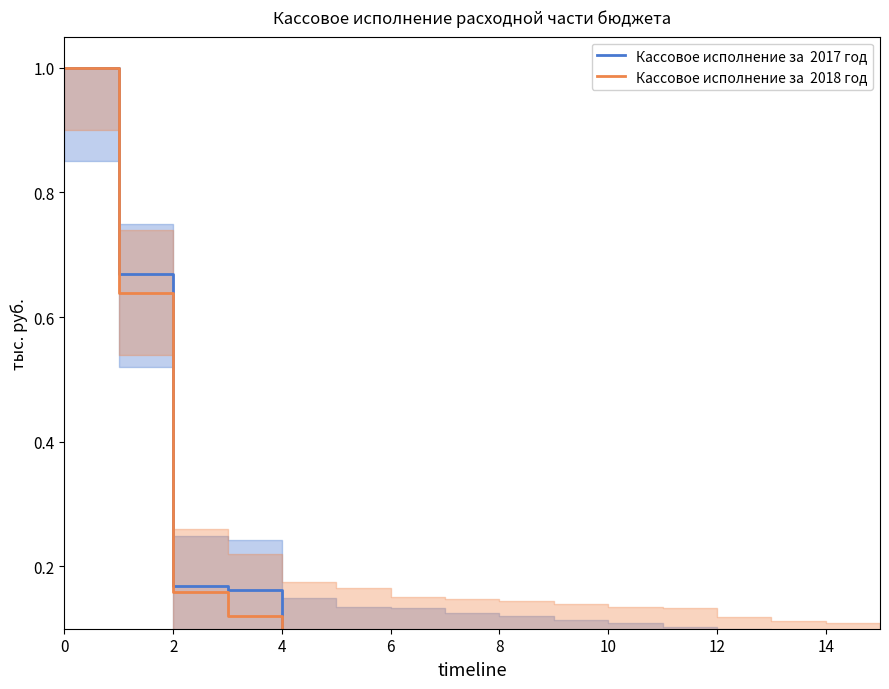

What is the difference between the maximum and minimum values in the Кассовое исполнение за  2018 год series?

1.0